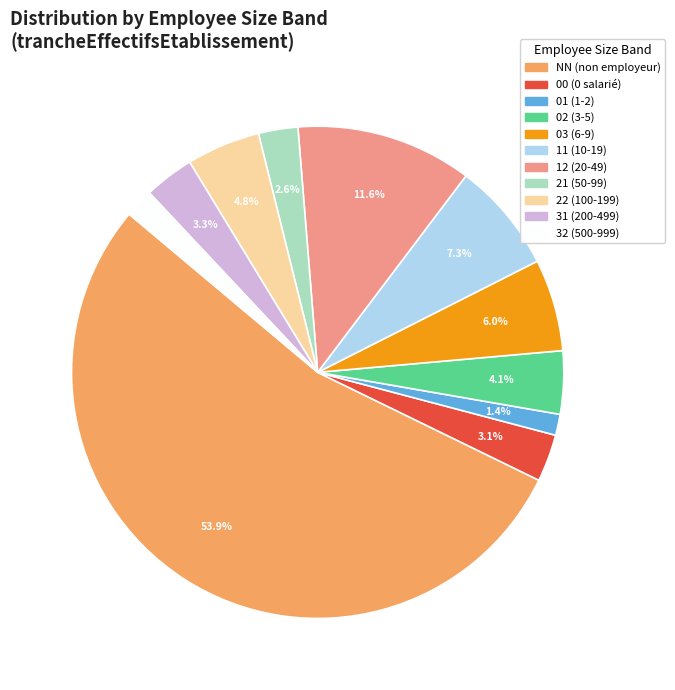

Combined, do 21 and 12 account for over 50%?

No